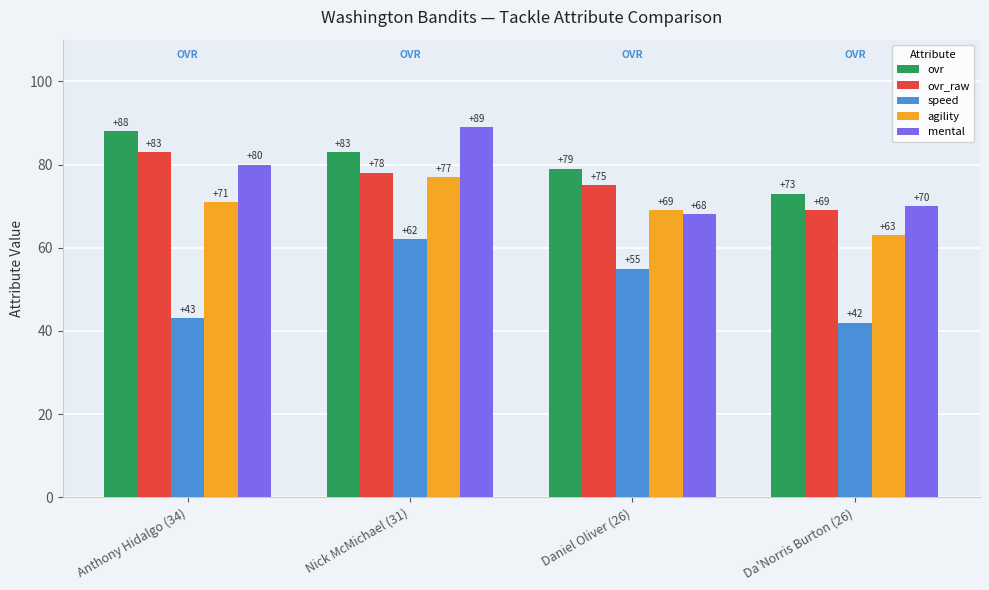

Reading right to left, extract all data points from this chart.

ovr: Da'Norris Burton (26)=73	Daniel Oliver (26)=79	Nick McMichael (31)=83	Anthony Hidalgo (34)=88
ovr_raw: Da'Norris Burton (26)=69	Daniel Oliver (26)=75	Nick McMichael (31)=78	Anthony Hidalgo (34)=83
speed: Da'Norris Burton (26)=42	Daniel Oliver (26)=55	Nick McMichael (31)=62	Anthony Hidalgo (34)=43
agility: Da'Norris Burton (26)=63	Daniel Oliver (26)=69	Nick McMichael (31)=77	Anthony Hidalgo (34)=71
mental: Da'Norris Burton (26)=70	Daniel Oliver (26)=68	Nick McMichael (31)=89	Anthony Hidalgo (34)=80